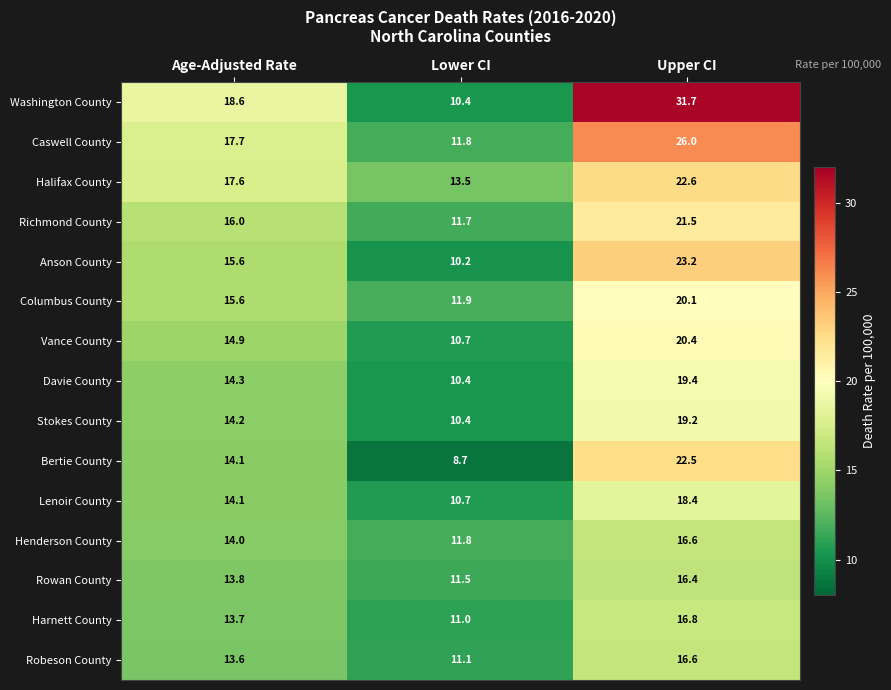

List the labels in order of Columbus County value, largest first.

Upper CI, Age-Adjusted Rate, Lower CI